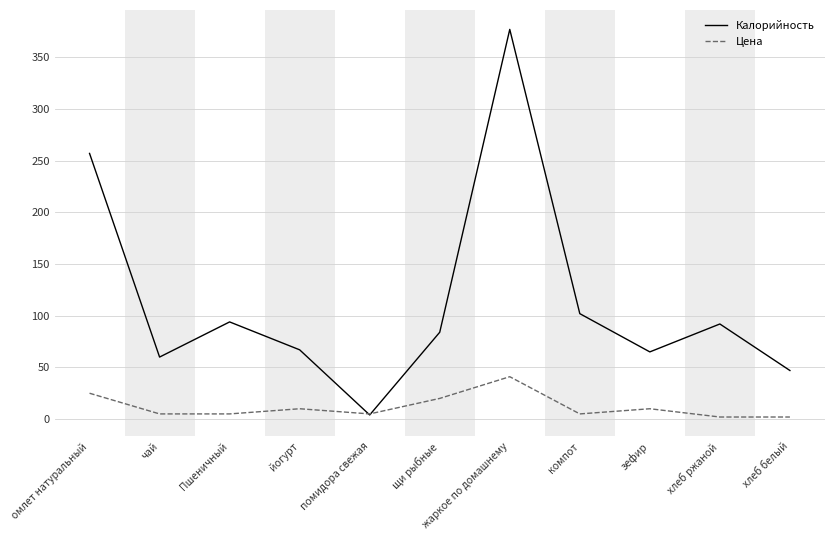

What is the highest value of the Цена series?

41